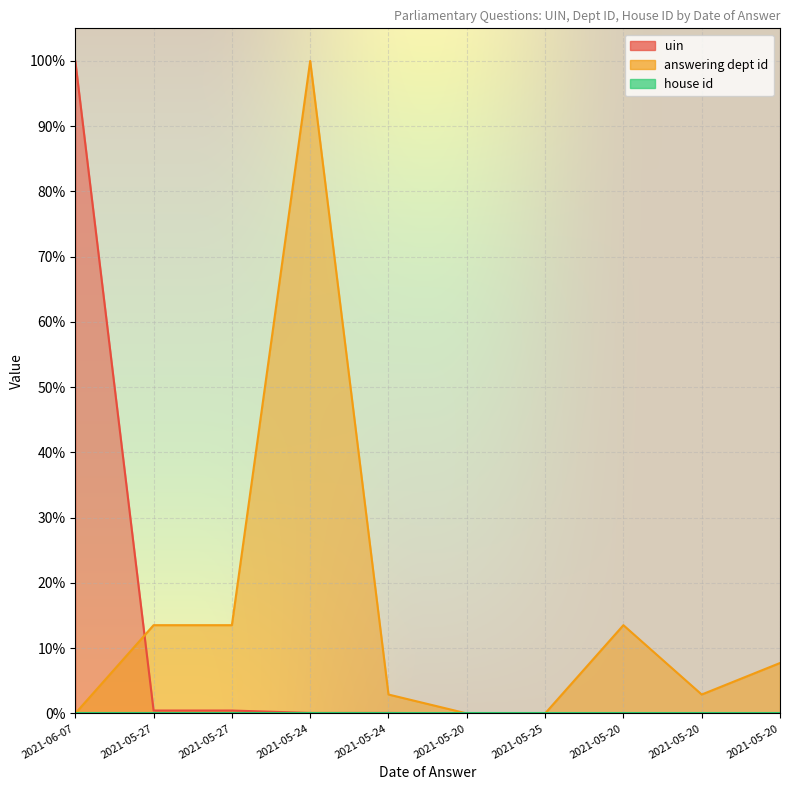

What is the value of the answering dept id point at the 2nd from the left?

13.5